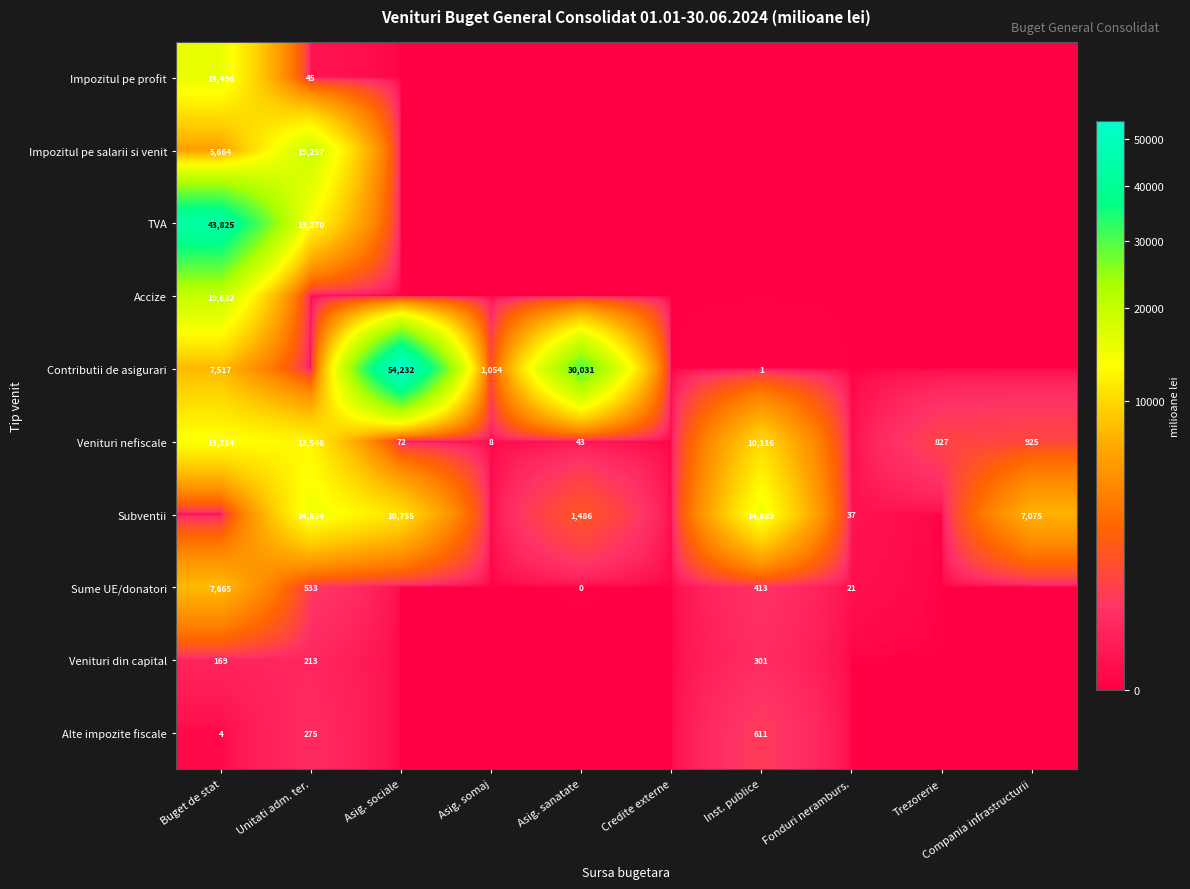

The value of Venituri nefiscale at Unitati adm. ter. is 12546. True or false?

True